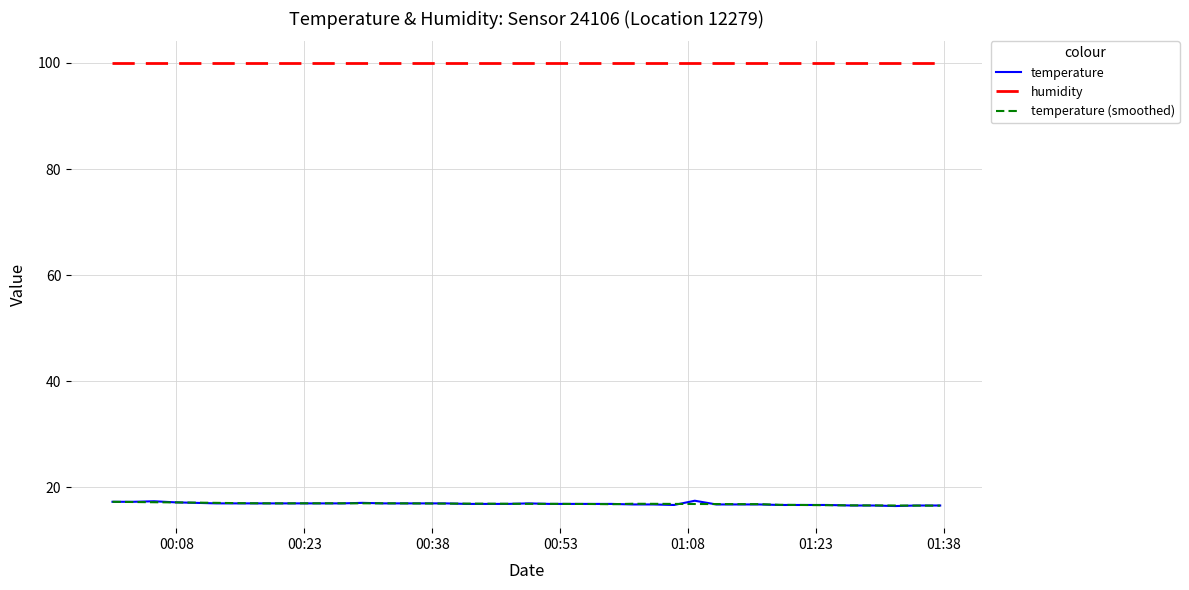

What is the lowest value of the temperature series?

16.5